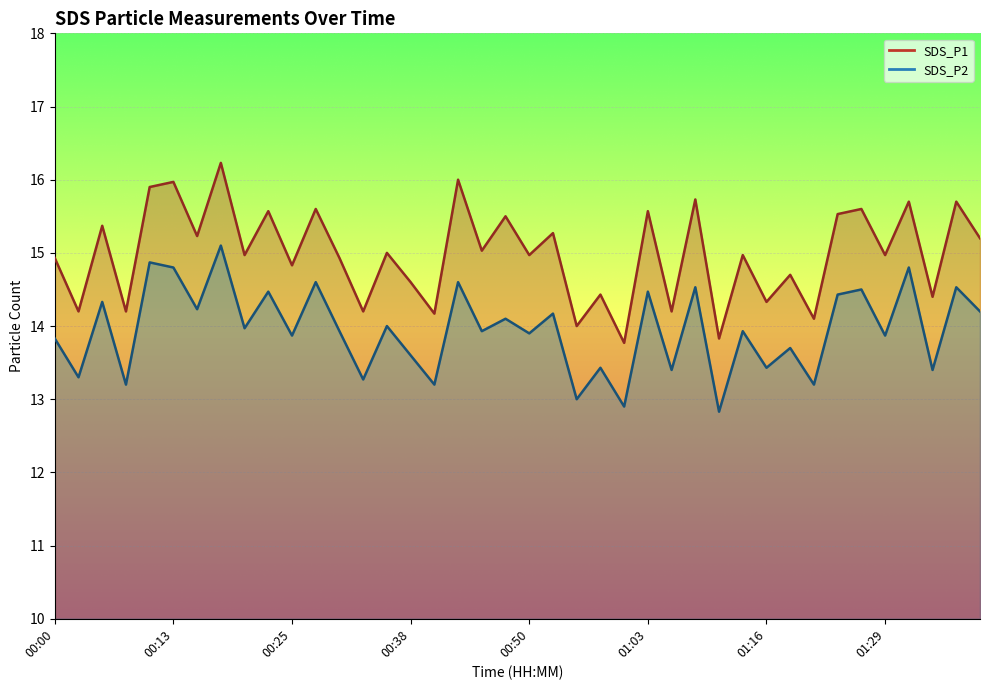

True or false: SDS_P1 and SDS_P2 cross at least once.

False